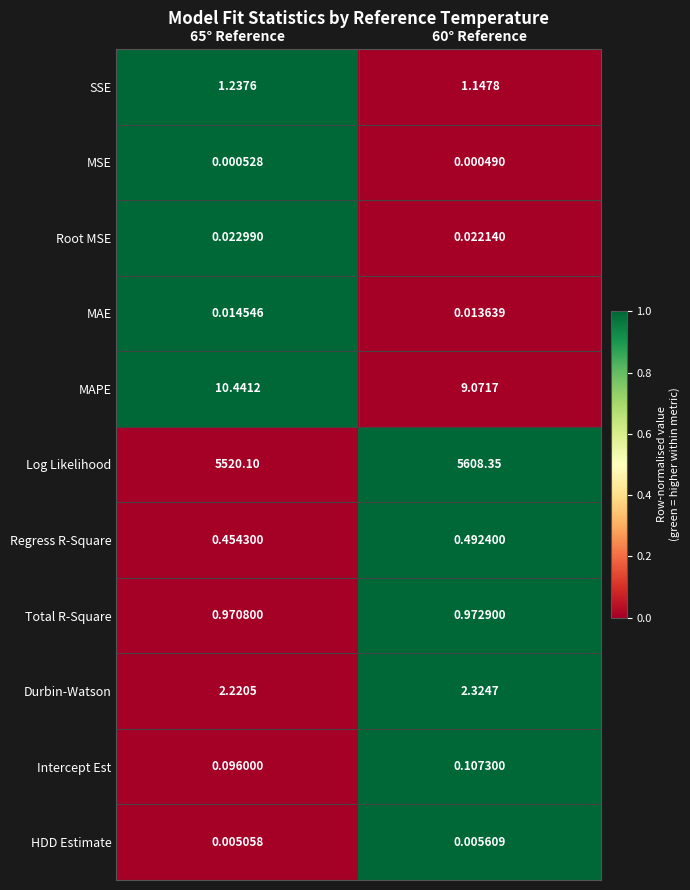

What is the total value across all series at 65° Reference?

5535.6